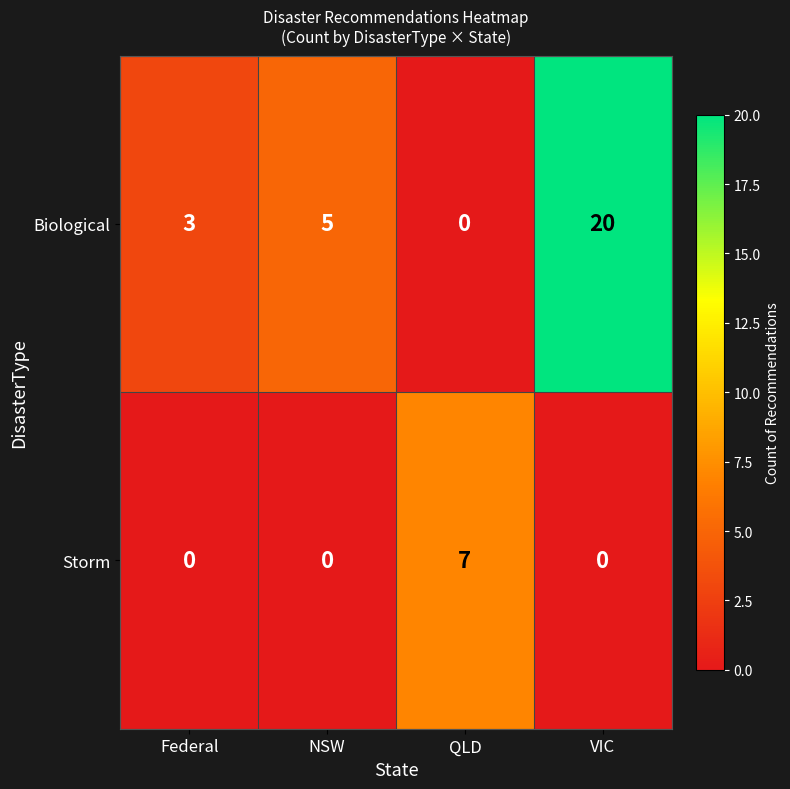

How many values in the Storm series exceed 0?

1